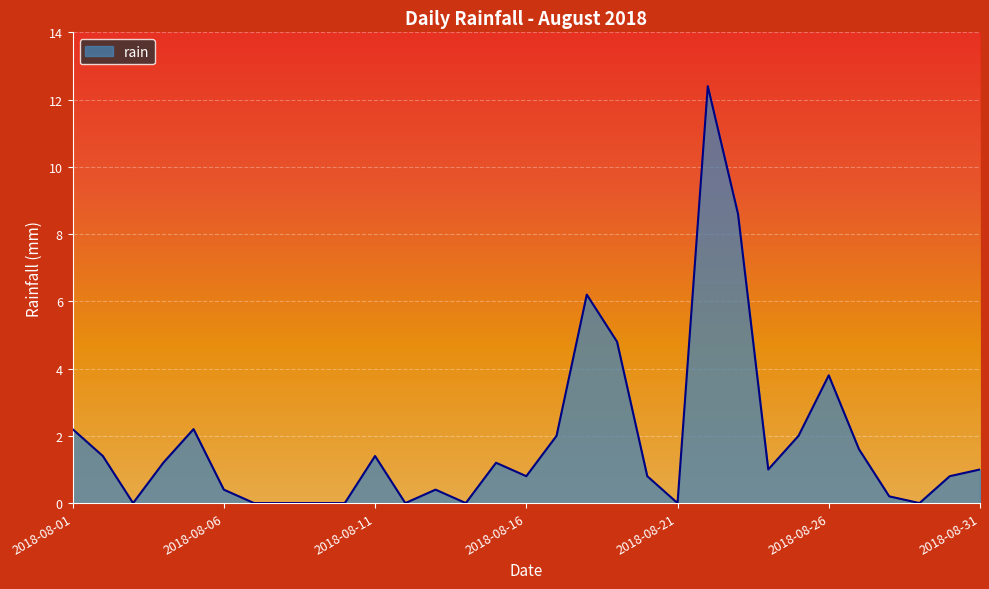

What is the difference between the maximum and minimum values?

12.4